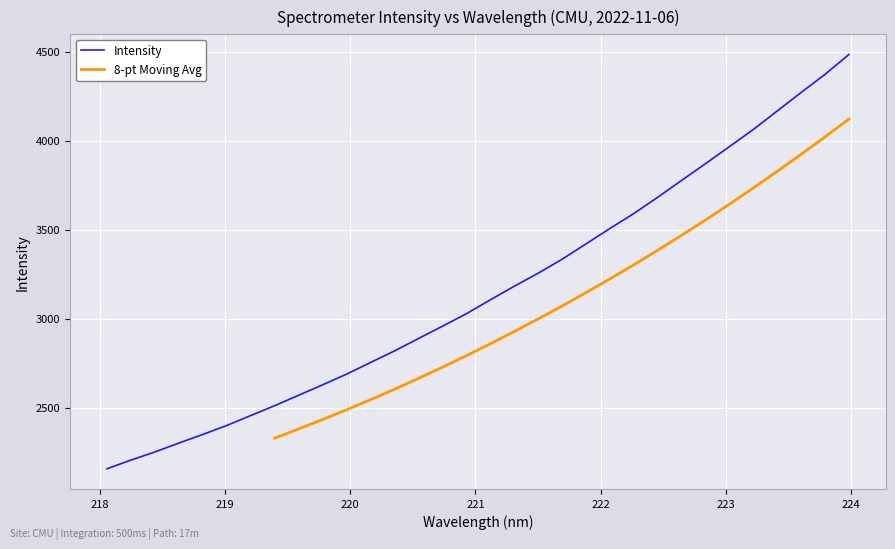

What is the value of the 13th point from the left?

2819.7